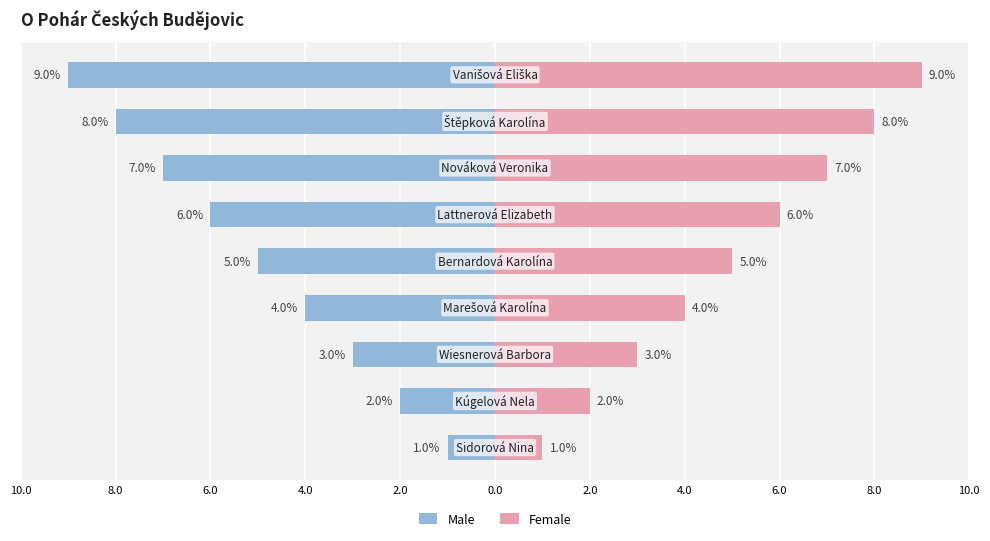

Reading right to left, what are all the values shown in this chart?

Male: -9	-8	-7	-6	-5	-4	-3	-2	-1
Female: 9	8	7	6	5	4	3	2	1